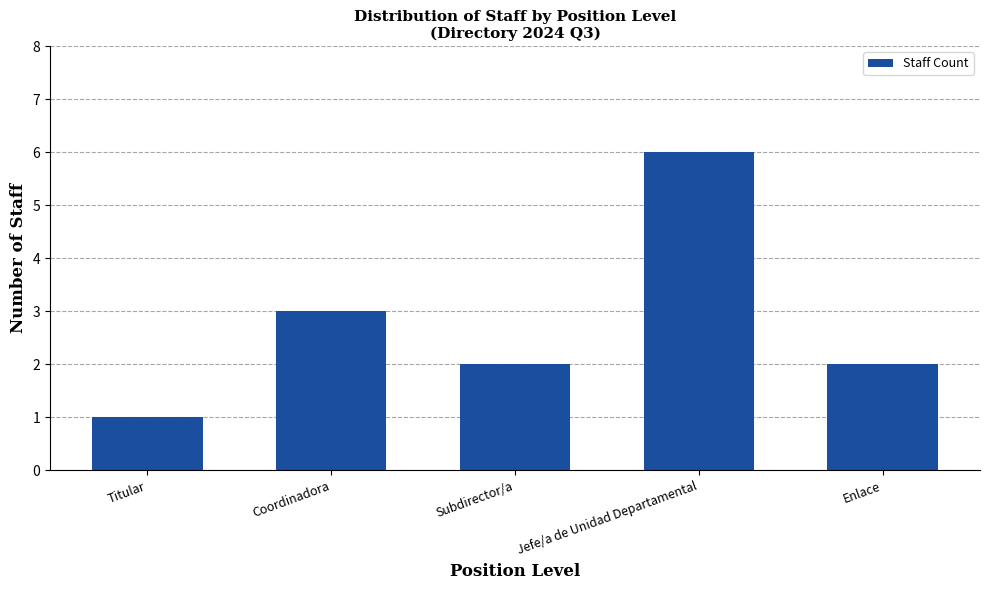

What is the label of the 4th bar from the left?

Jefe/a de Unidad Departamental